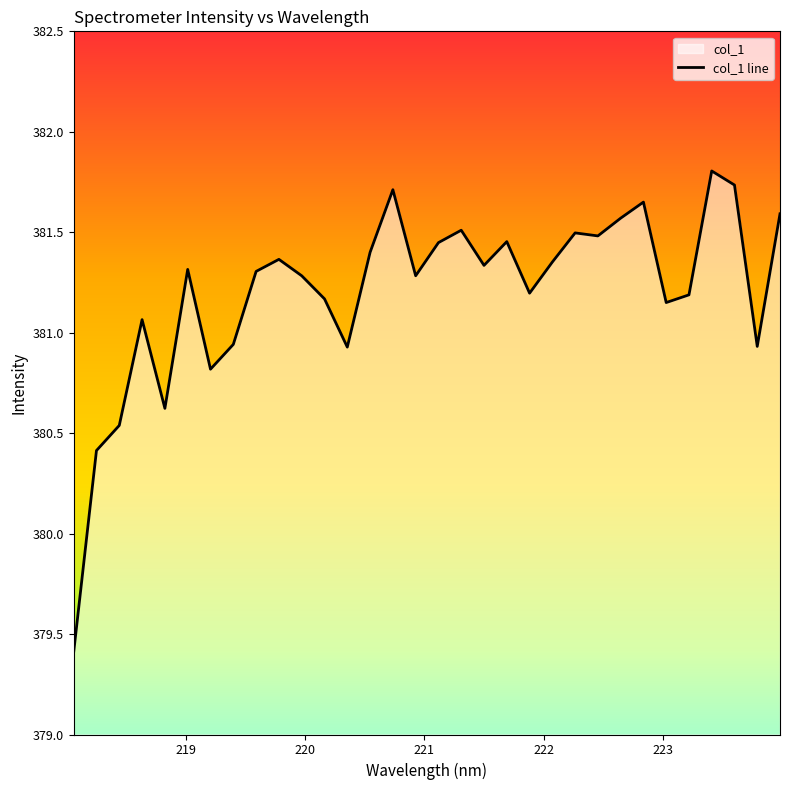

Rank the categories by value from lowest to highest.

218.0596, 218.2508, 218.442, 218.8244, 219.2067, 220.3533, 223.7895, 219.3979, 218.6332, 223.0264, 220.1623, 223.2172, 221.8812, 219.9712, 220.9264, 219.589, 219.0156, 221.4993, 222.0721, 219.7801, 220.5444, 221.1174, 221.6902, 222.4538, 222.263, 221.3083, 222.6447, 223.9802, 222.8355, 220.7354, 223.5987, 223.408